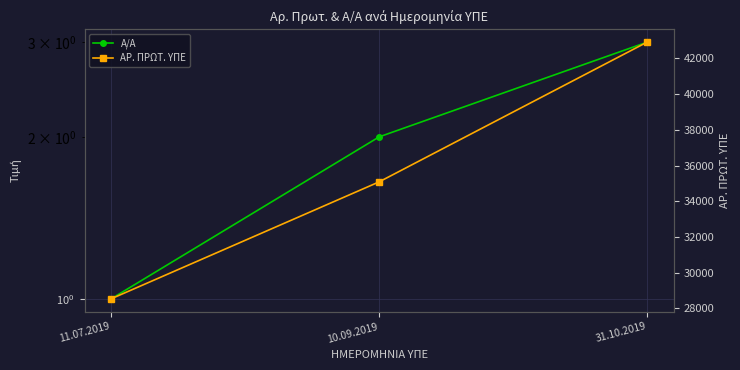

Between 11.07.2019 and 31.10.2019, which is larger?

31.10.2019